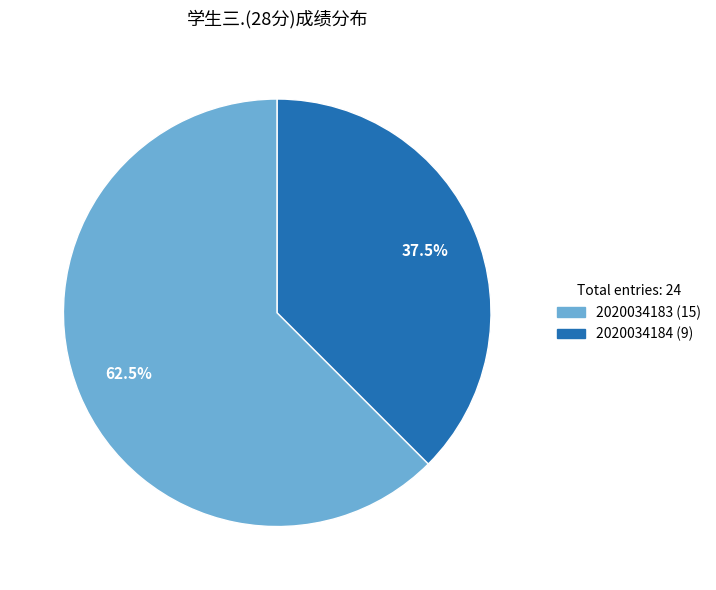

Count the number of slices in the pie.

2